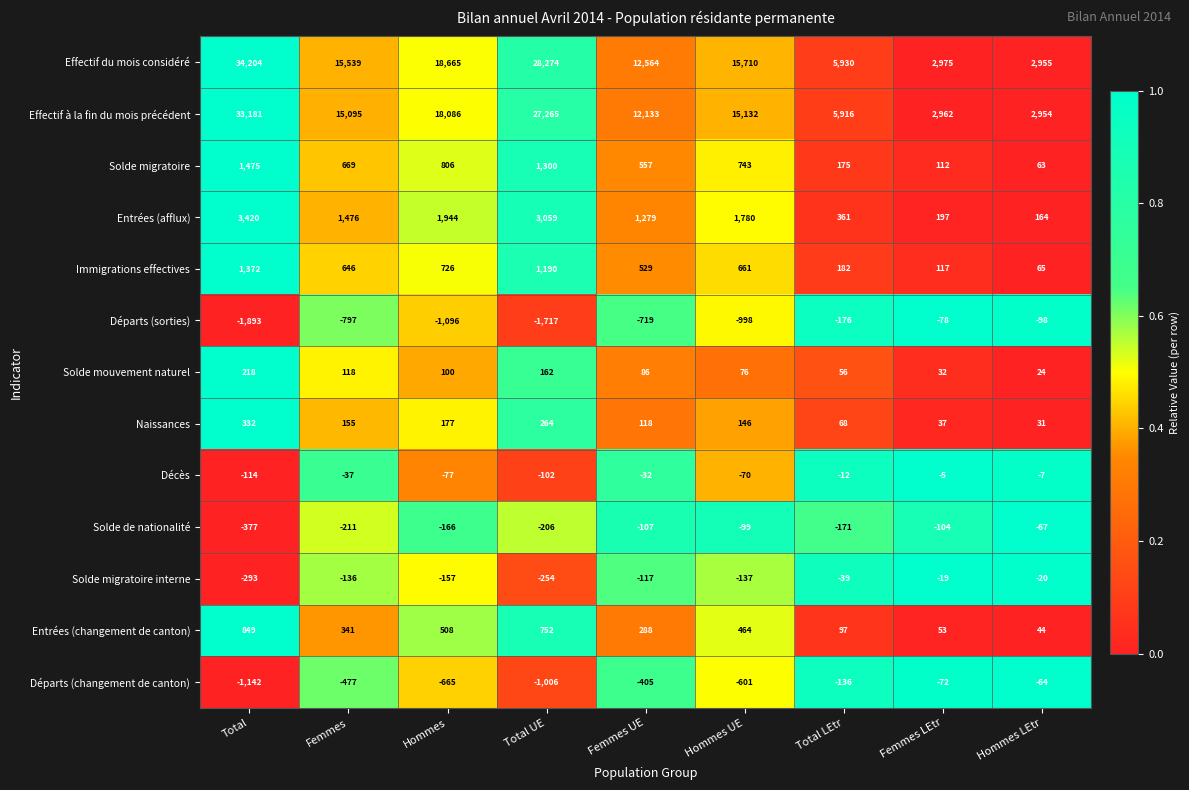

What is the spread (max minus min) of values at Femmes UE?

13283